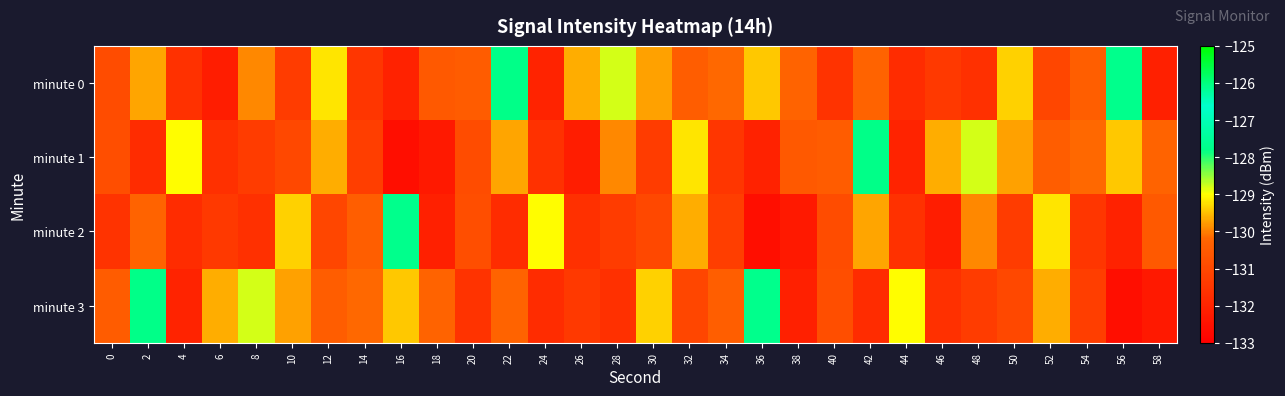

What is the smallest value displayed?

-132.6